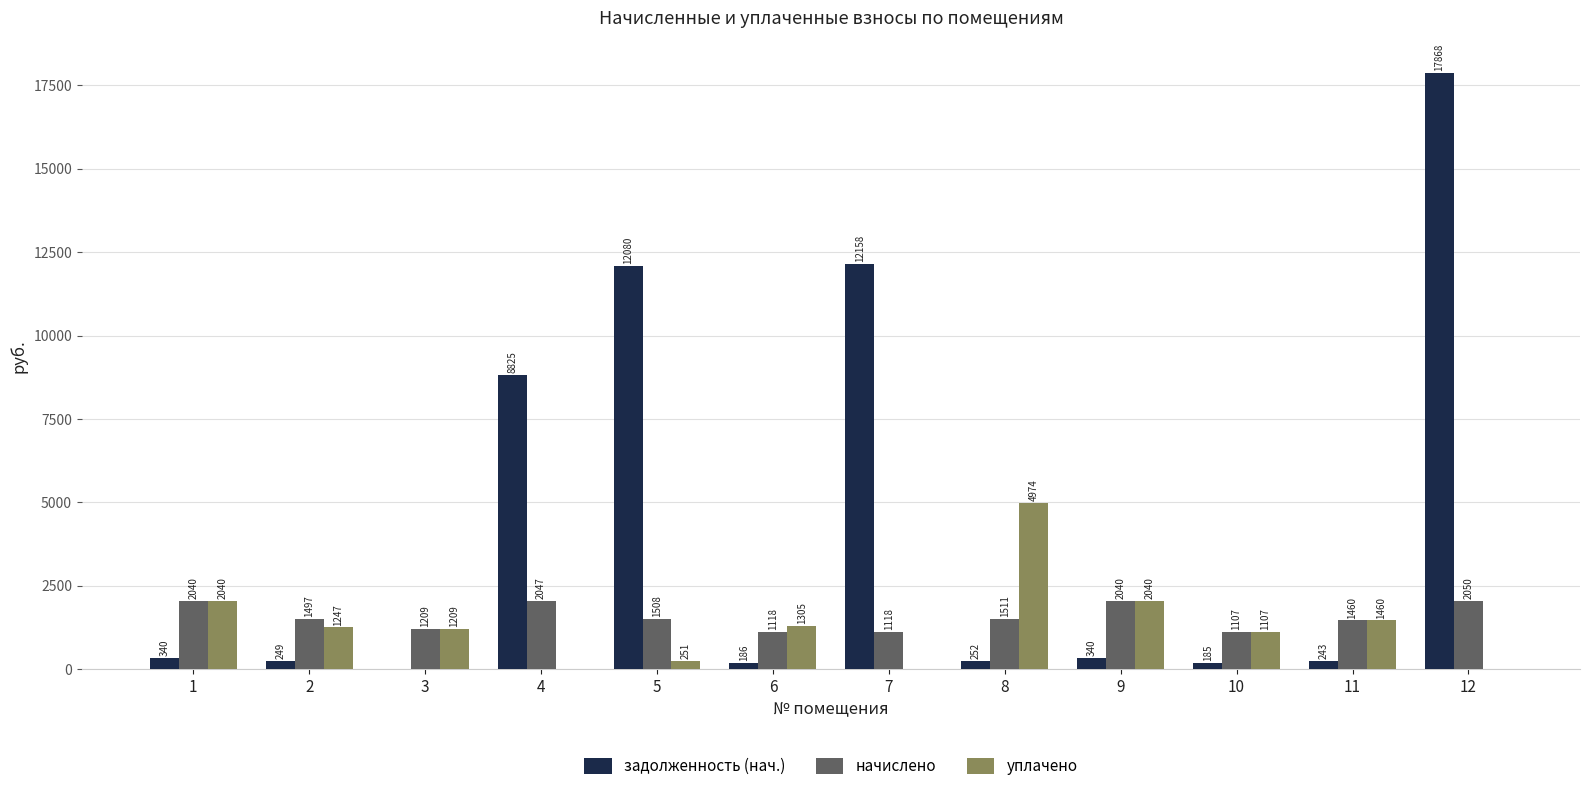

Read the уплачено value at 5.

251.3